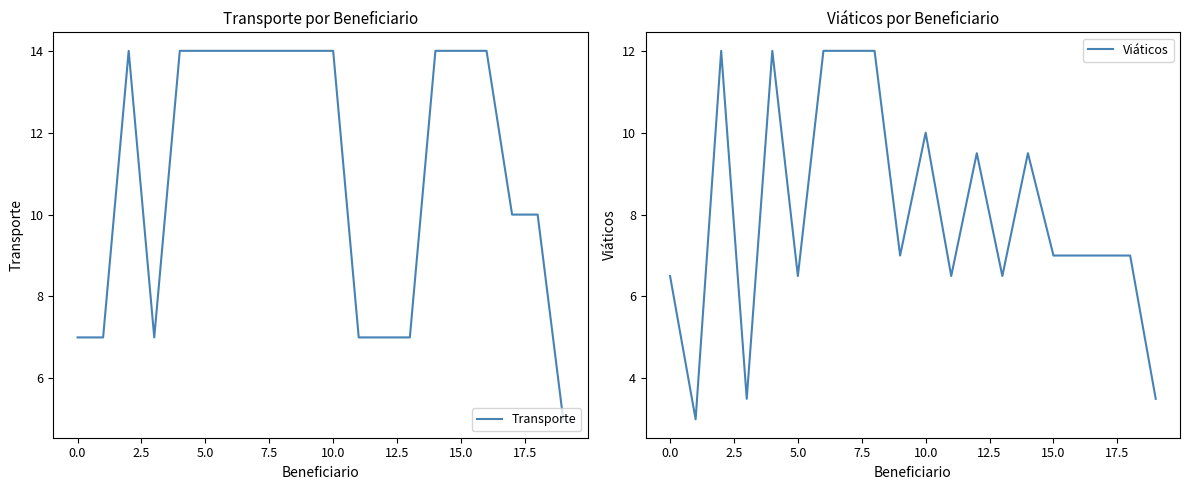

What is the difference between the Viáticos values at 16 and 11?

0.5